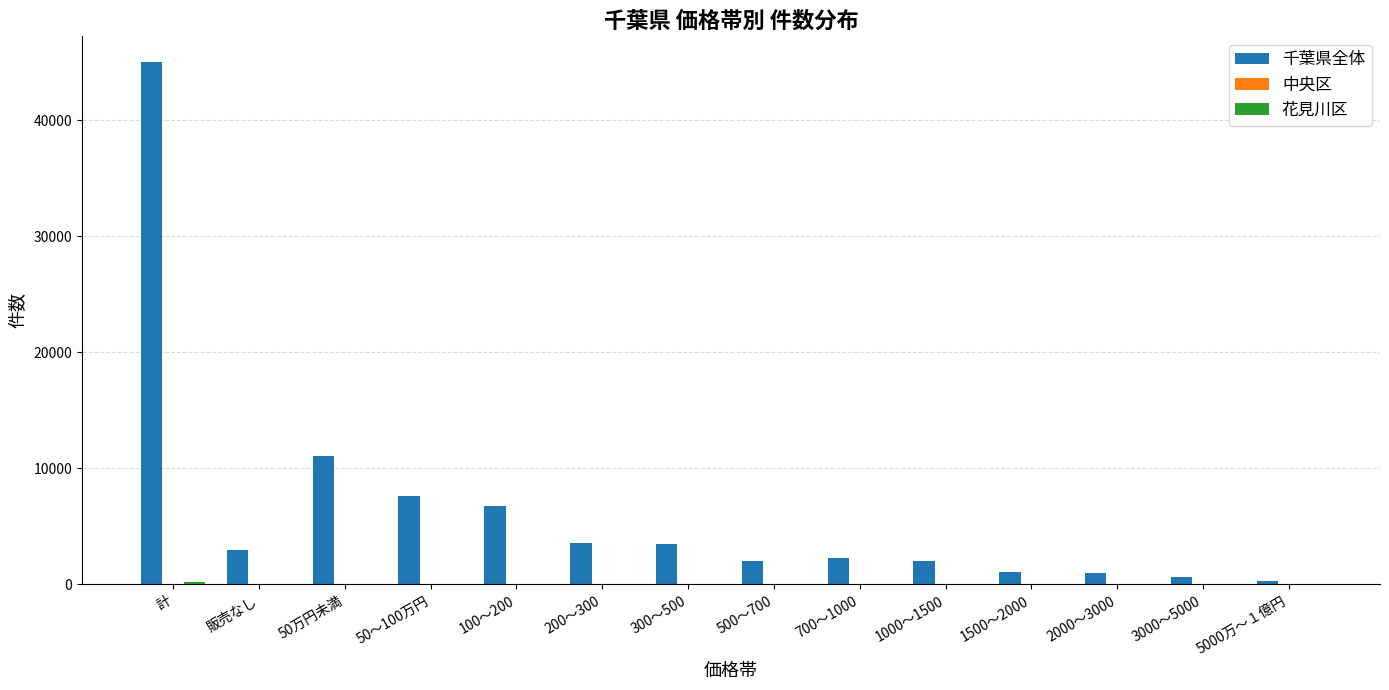

At which label is 千葉県全体 closest to 22659?

50万円未満